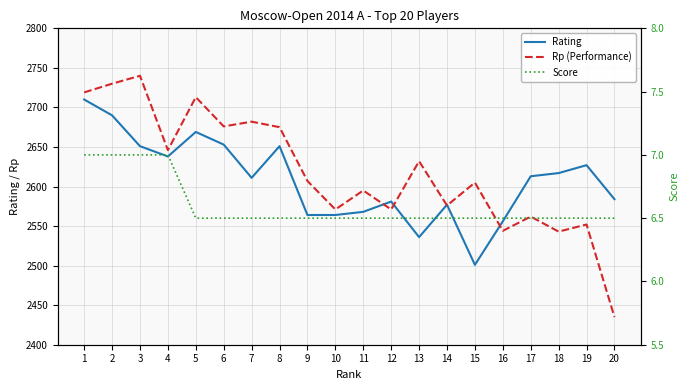

Is it true that Rating equals 2651.0 at 8?

True